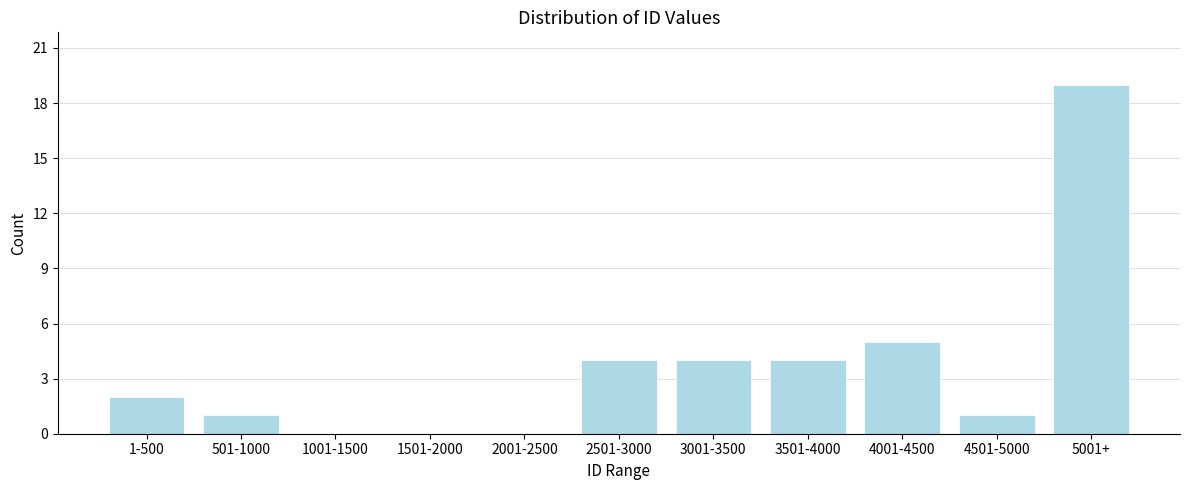

Reading left to right, extract all data points from this chart.

1-500=2	501-1000=1	1001-1500=0	1501-2000=0	2001-2500=0	2501-3000=4	3001-3500=4	3501-4000=4	4001-4500=5	4501-5000=1	5001+=19